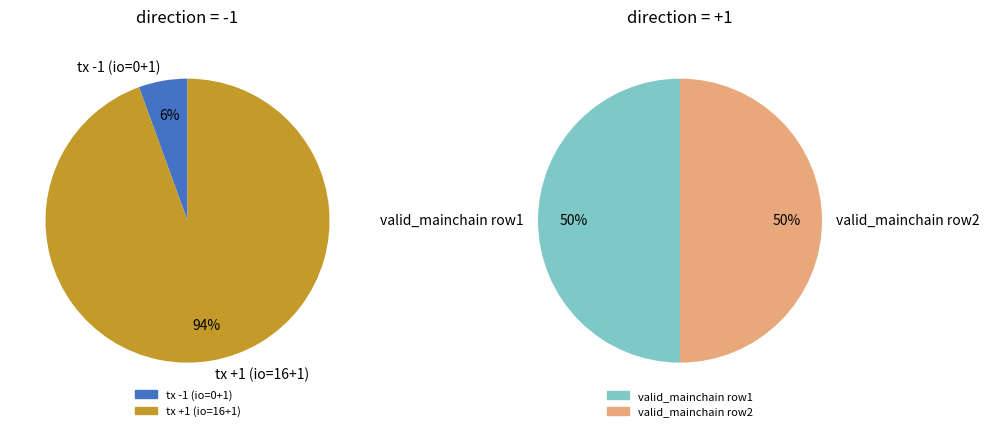

Which slice is the smallest?

direction=-1 (io_index=0)